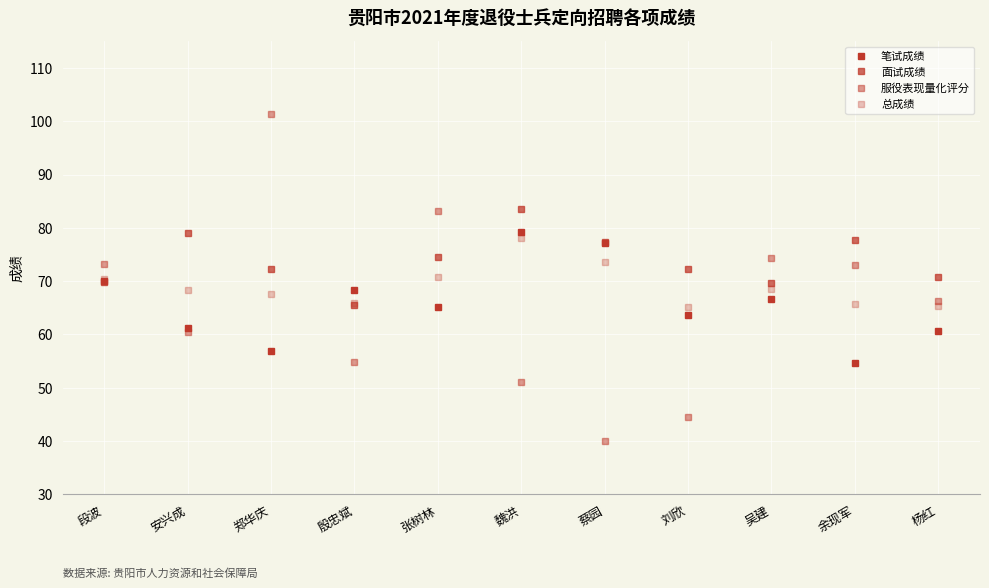

Between 安兴成 and 段波, which is larger?

段波